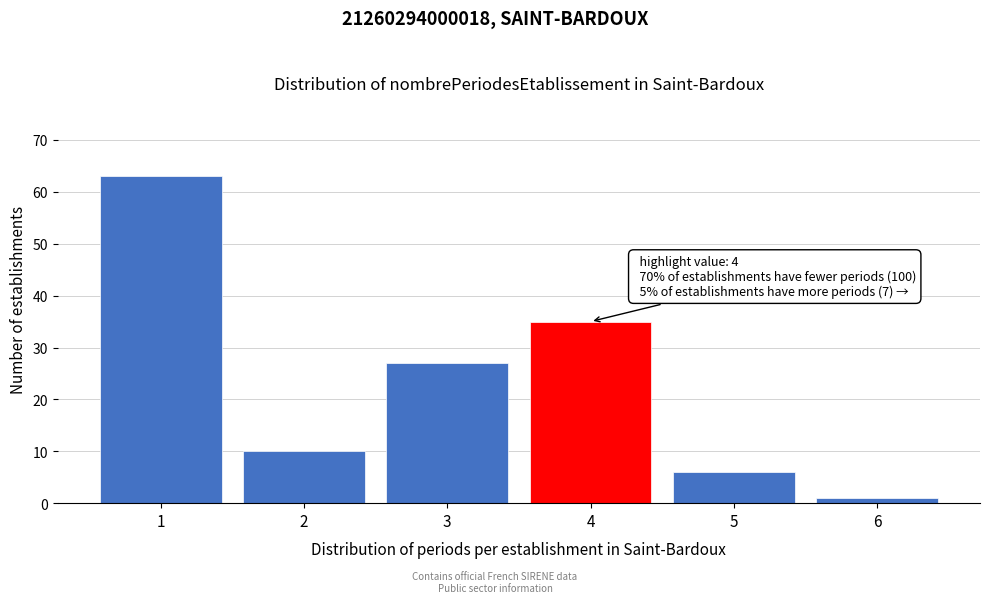

Reading left to right, what are all the values shown in this chart?

63	10	27	35	6	1